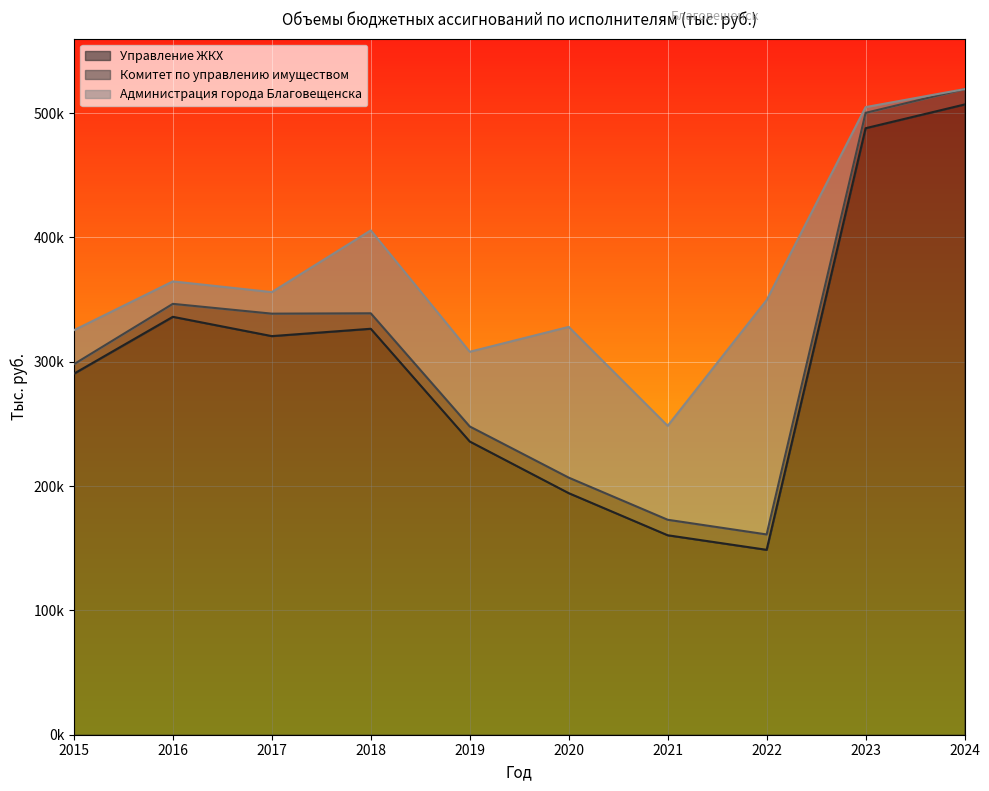

Which series has the largest range (max minus min)?

Управление ЖКХ